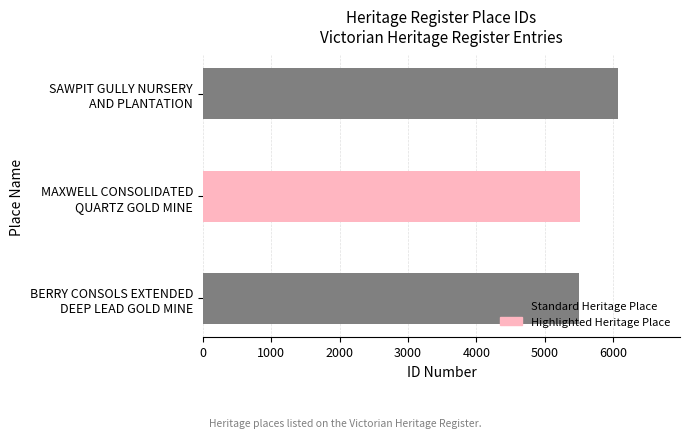

What is the ratio of the value at MAXWELL CONSOLIDATED QUARTZ GOLD MINE to the value at BERRY CONSOLS EXTENDED DEEP LEAD GOLD MINE?

1.0